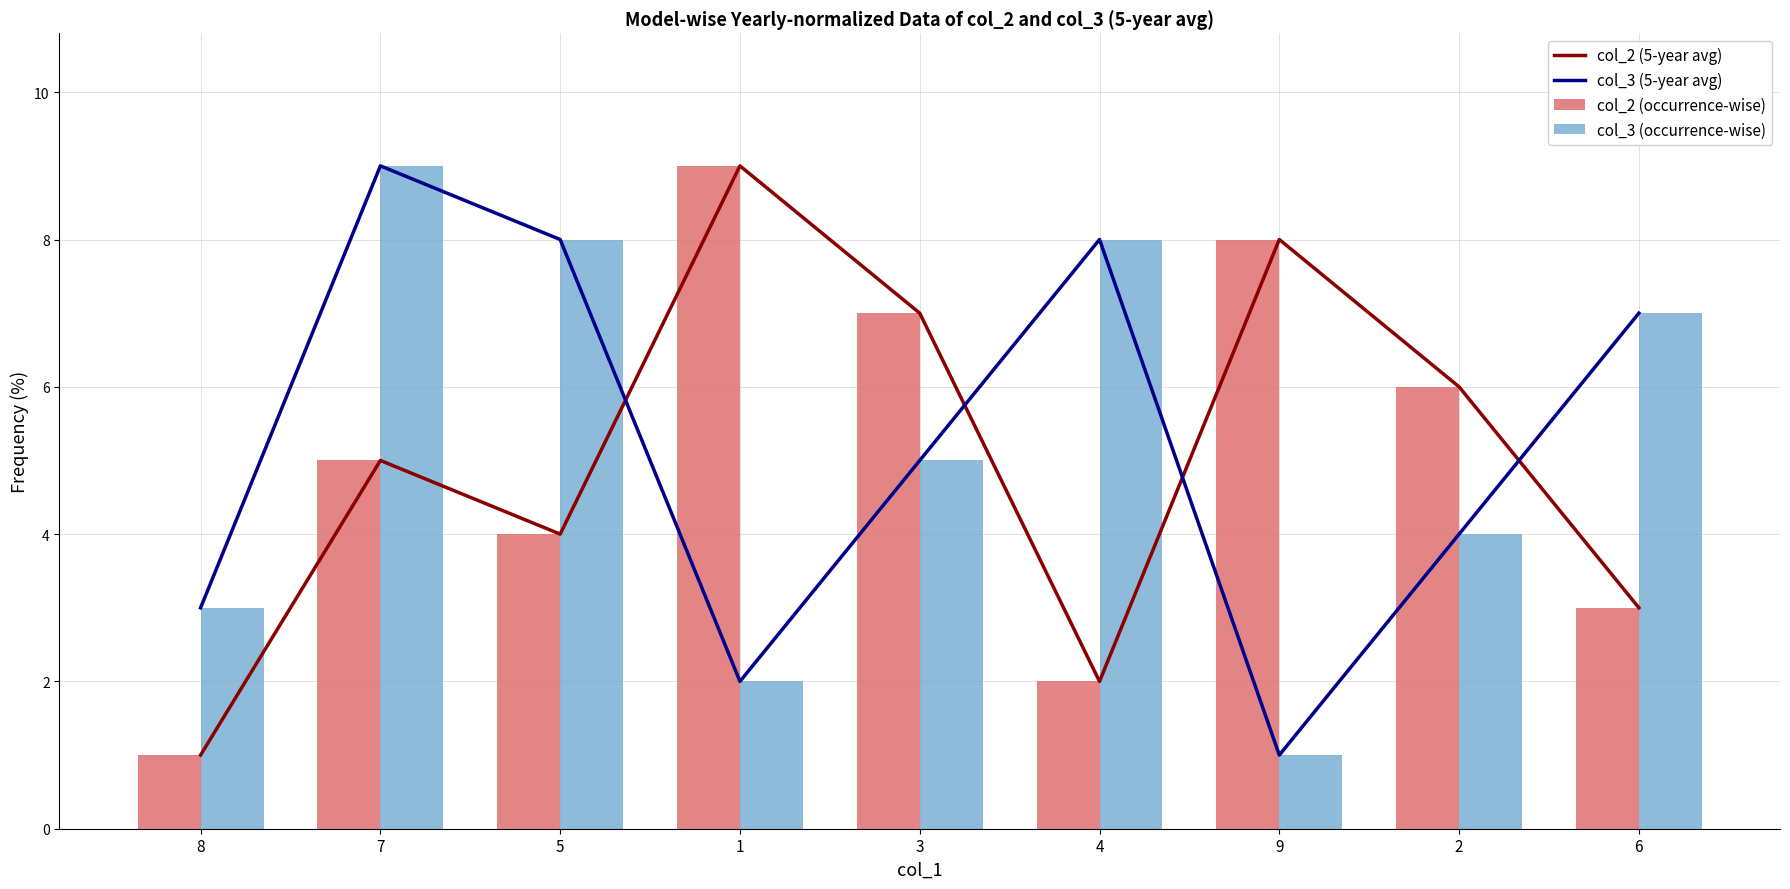

How many categories are shown in the chart?

9